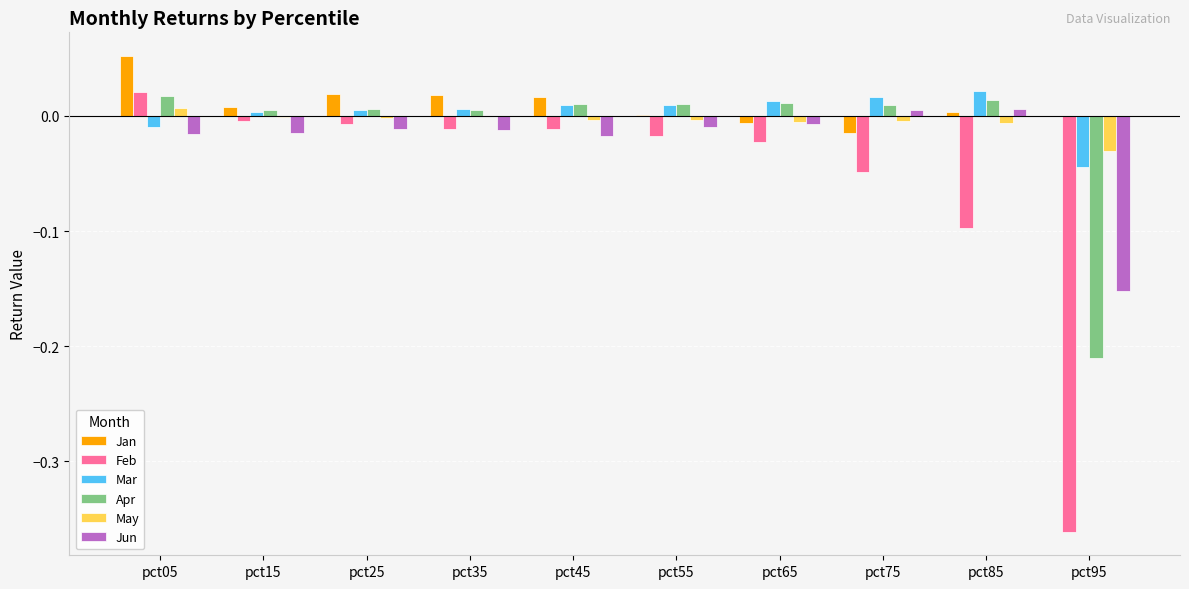

How many data points does each series have?

10